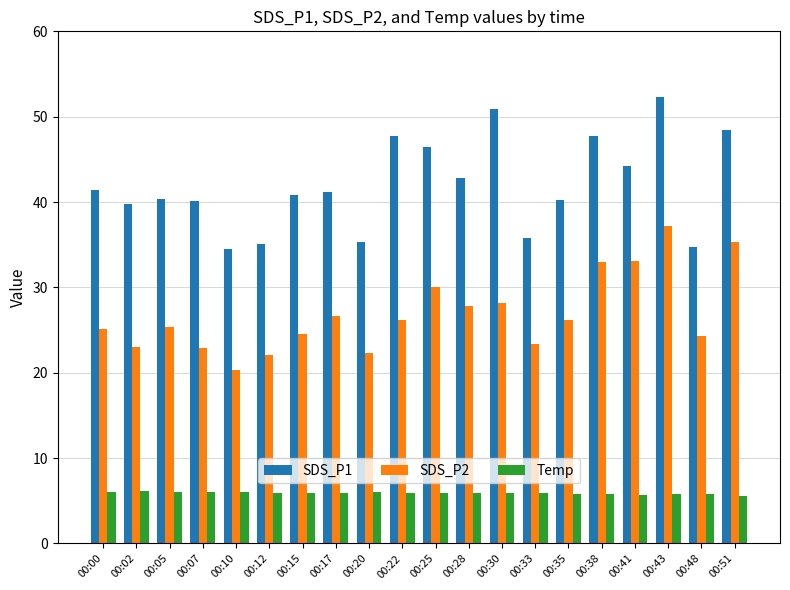

Where is SDS_P1 nearest to the value 43?

00:28